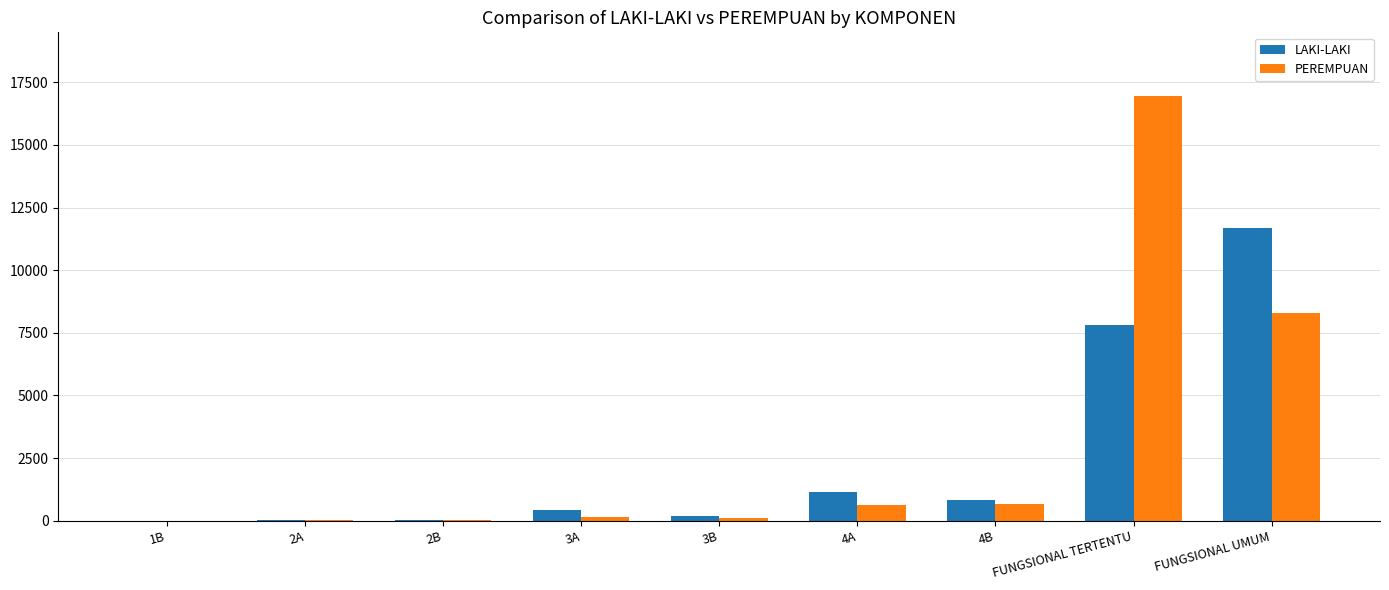

Is the value of PEREMPUAN at FUNGSIONAL TERTENTU greater than the value of LAKI-LAKI at 4A?

Yes